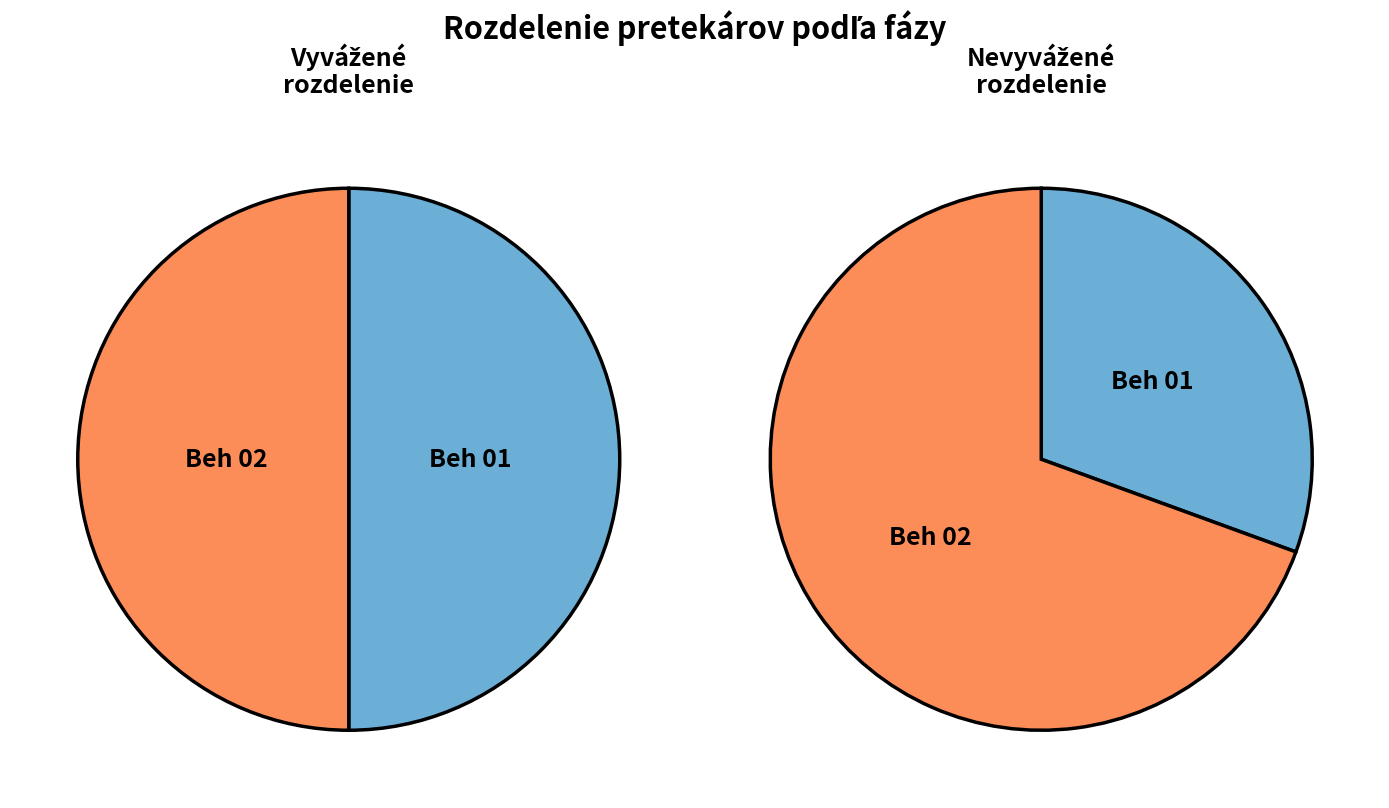

How many slices are in this pie chart?

4